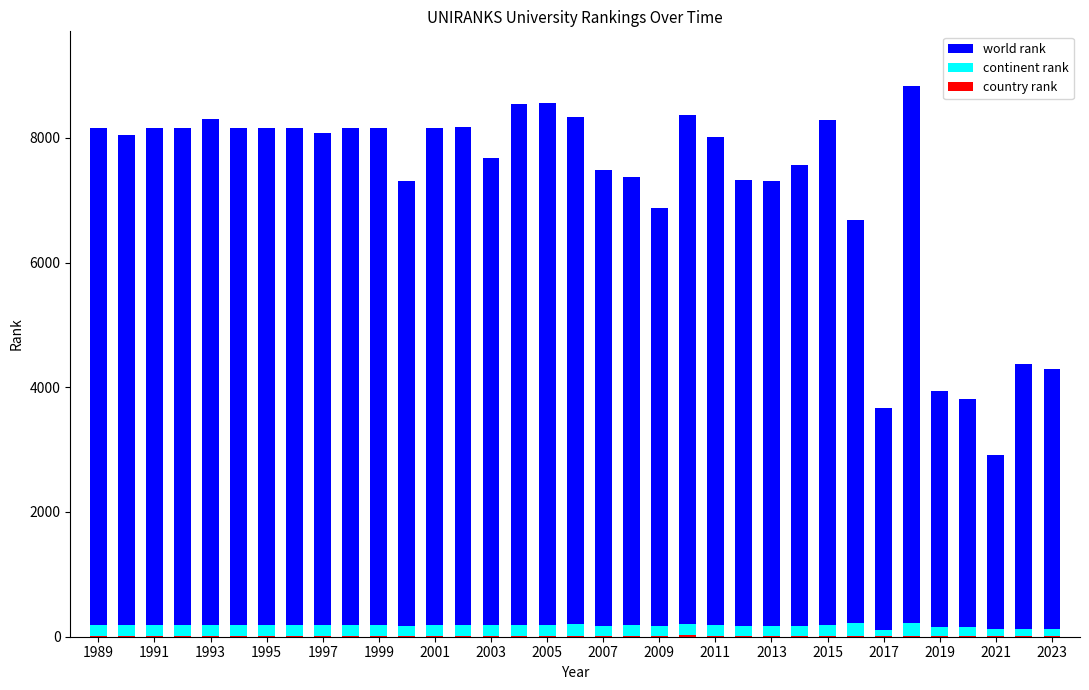

Reading right to left, extract all data points from this chart.

world rank: 4291	4370	2910	3807	3942	8825	3671	6681	8288	7565	7302	7319	8011	8365	6873	7378	7484	8330	8552	8550	7678	8175	8160	7313	8160	8160	8080	8160	8160	8160	8303	8160	8160	8049	8160
continent rank: 131	127	122	157	150	221	113	216	195	177	172	172	189	196	167	183	176	198	195	190	183	192	191	166	191	191	189	191	191	191	187	191	191	187	191
country rank: 12	12	6	11	11	15	7	15	18	18	18	17	18	20	16	18	18	18	18	17	18	18	18	16	18	18	18	18	18	18	18	18	18	18	18